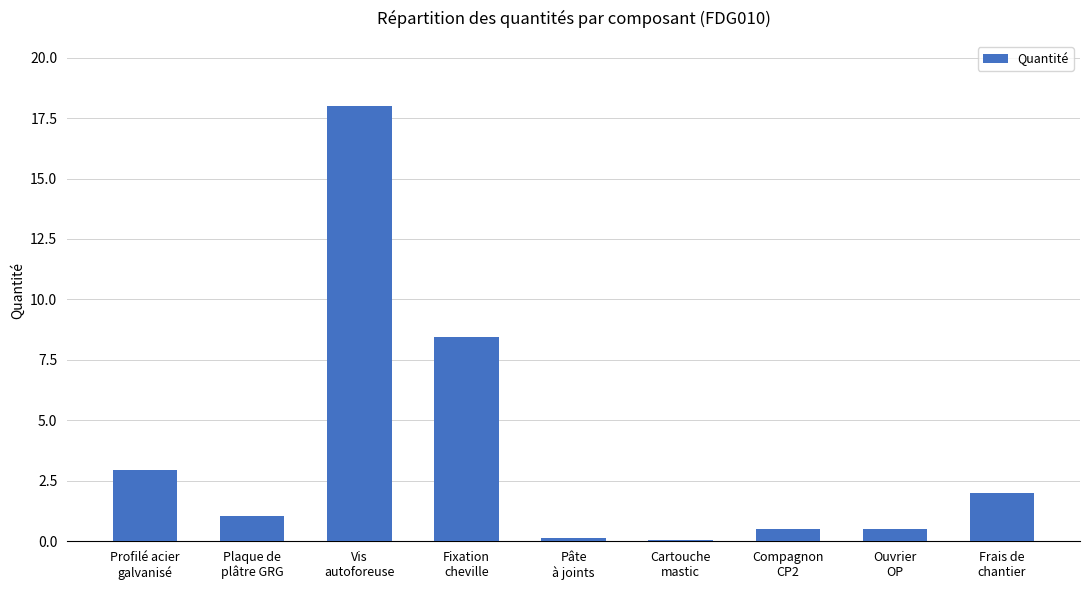

The chart shows a value of 1.4 at Profilé acier
galvanisé. True or false?

False